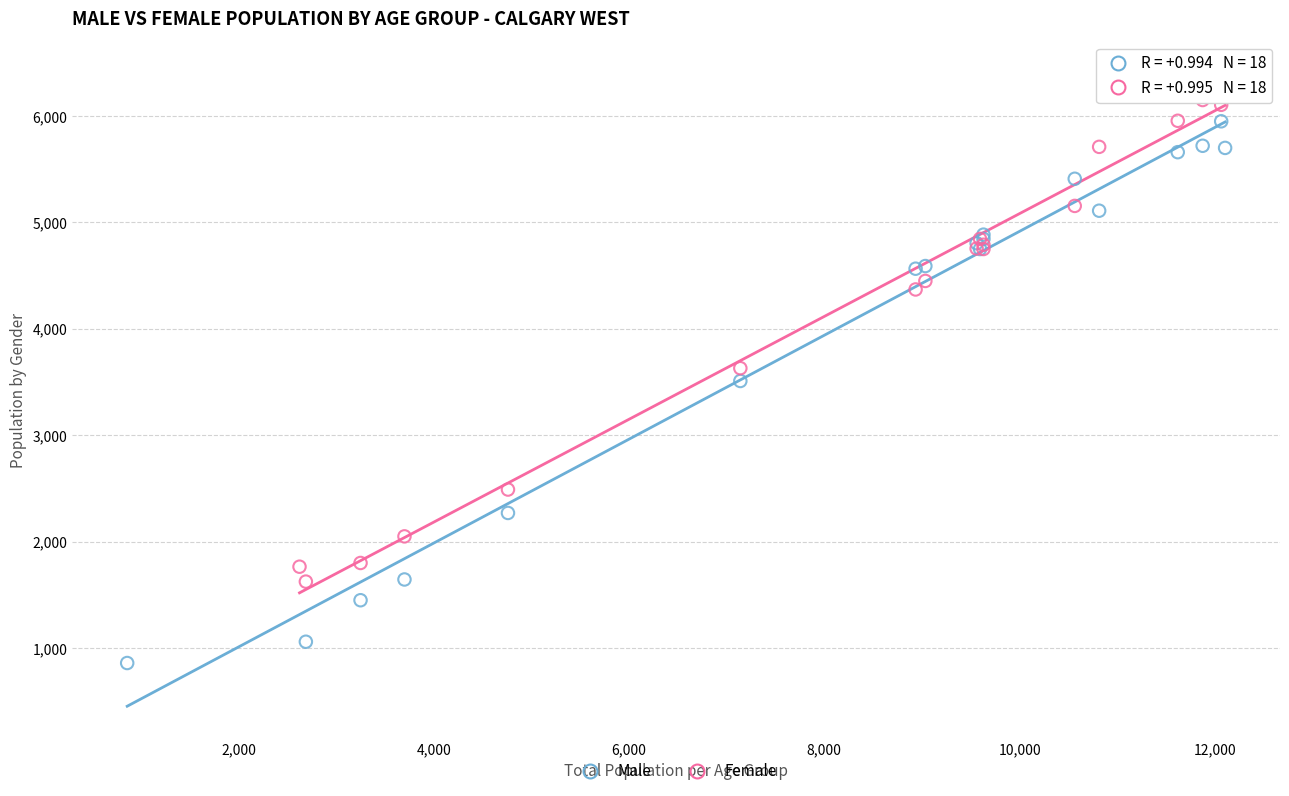

Which series contains the lowest Y value?

Male